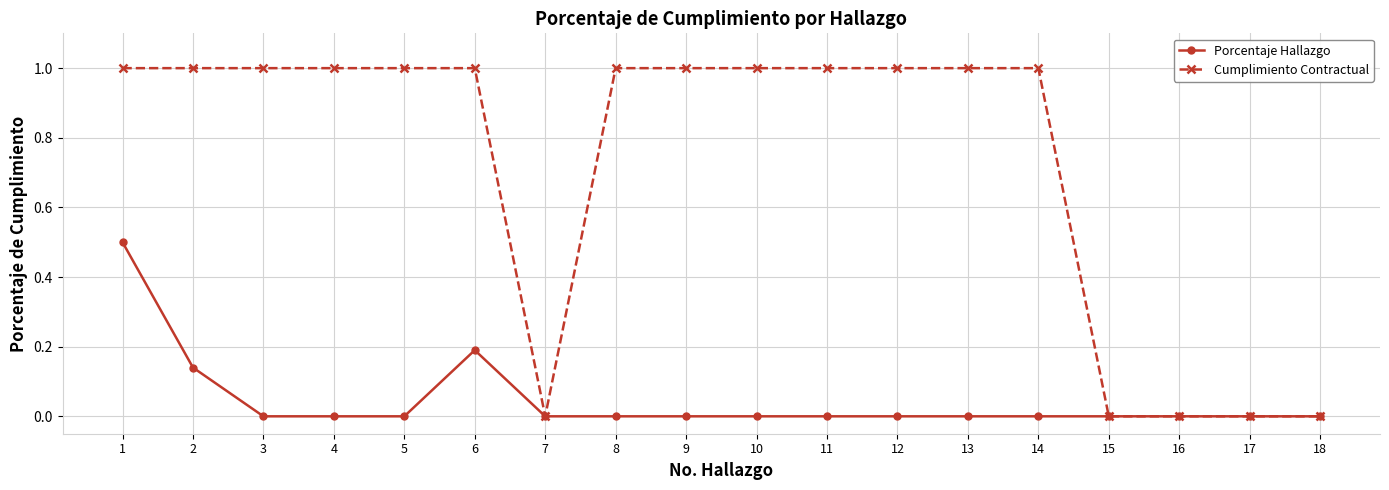

What is the value of the Cumplimiento Contractual point at the 5th from the left?

1.0